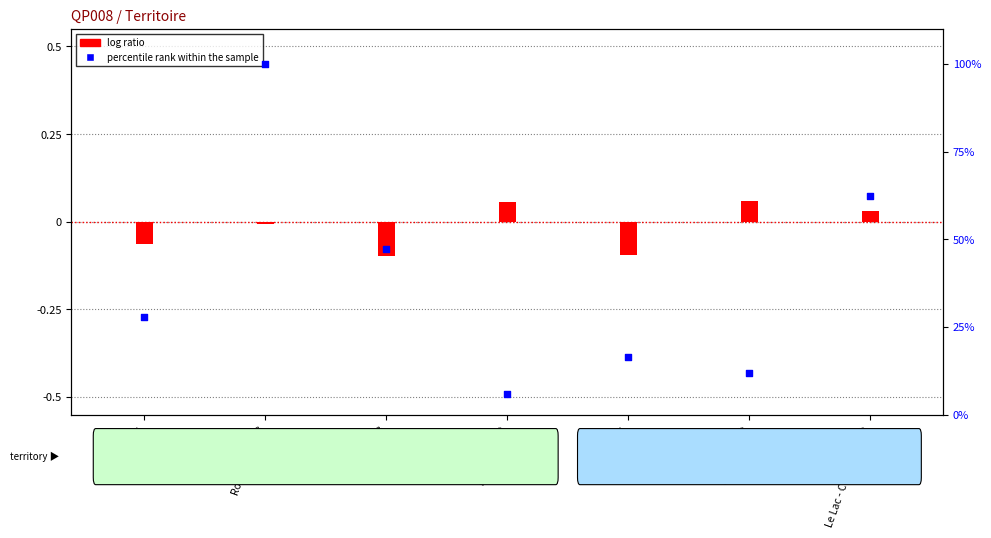

What is the change in value from Torcy Cités to Torcy Centre?

-4.6